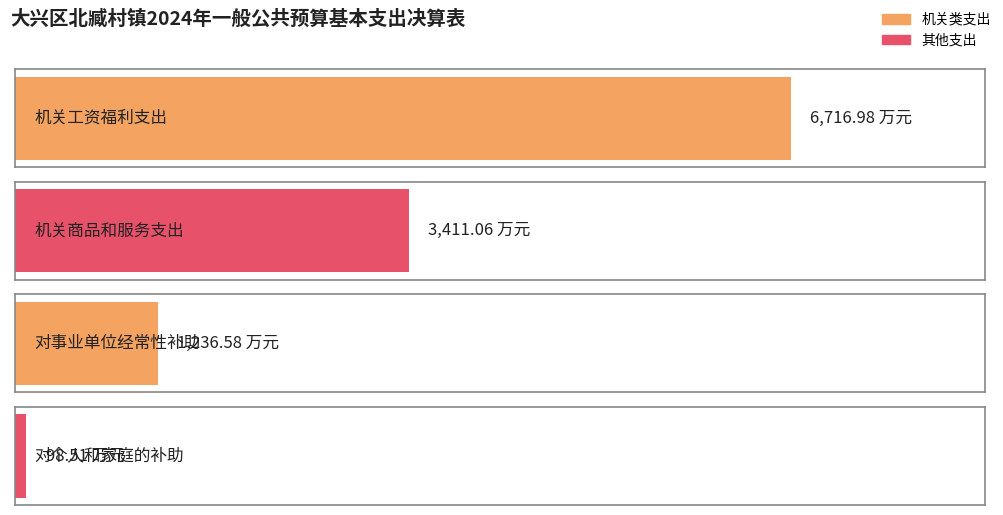

Reading left to right, transcribe all the data shown in this chart.

机关工资福利支出=6717.0	机关商品和服务支出=3411.1	对事业单位经常性补助=1236.6	对个人和家庭的补助=98.5